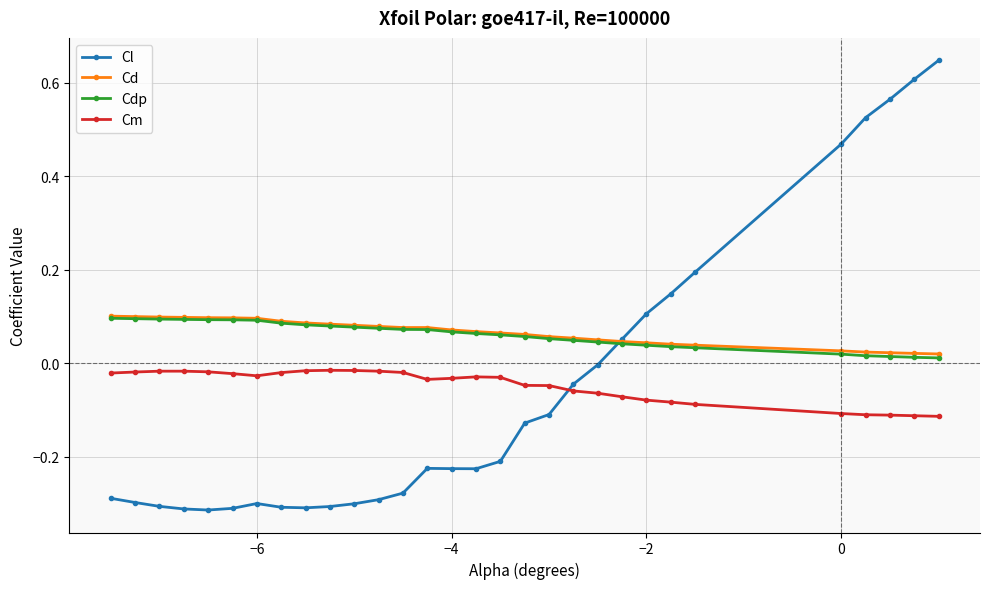

Which series has the largest range (max minus min)?

Cl